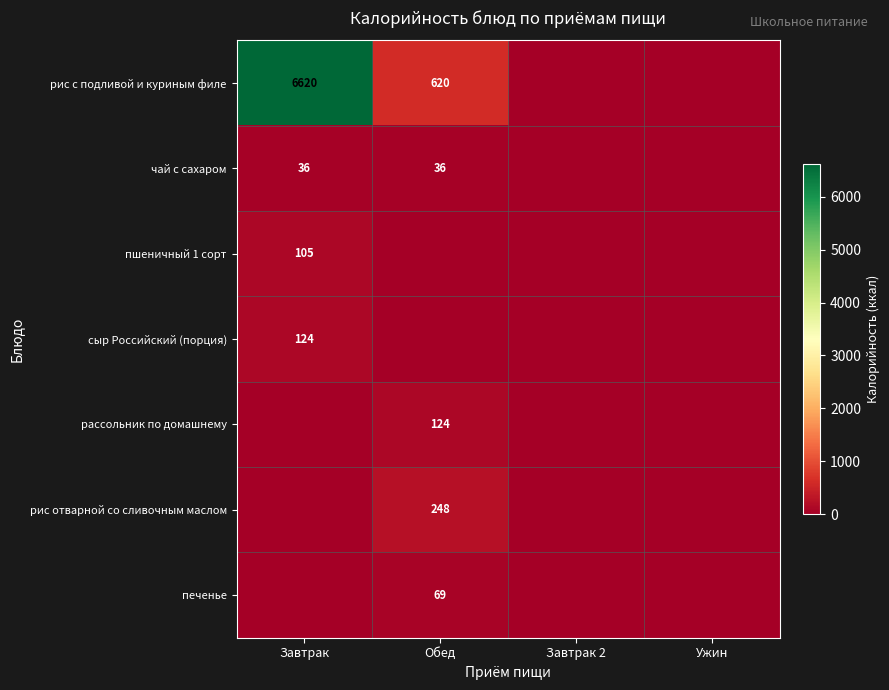

The value of пшеничный 1 сорт at Завтрак is 169. True or false?

False